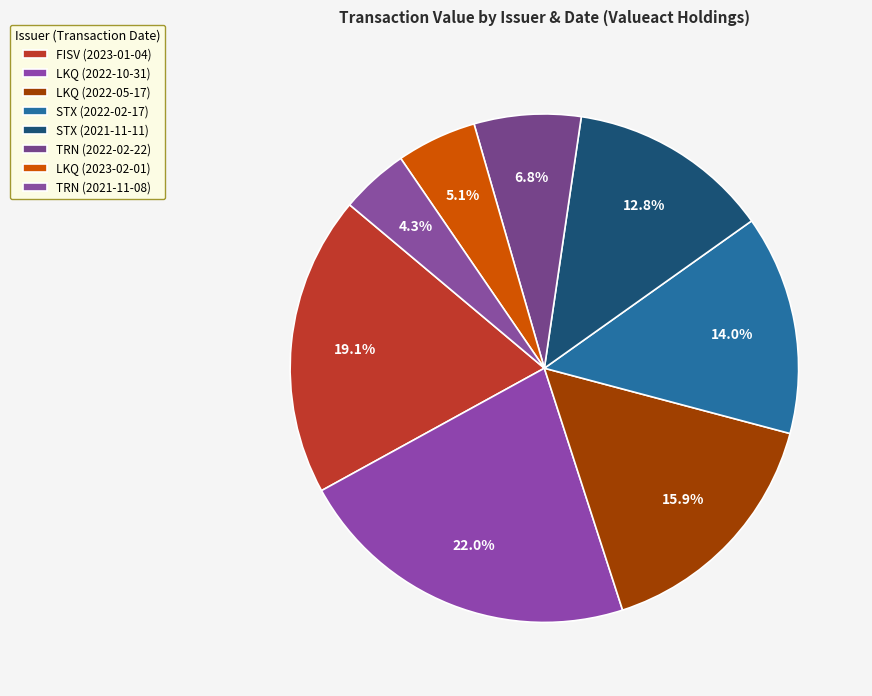

How much of the chart is everything except FISV (2023-01-04)?

80.9%